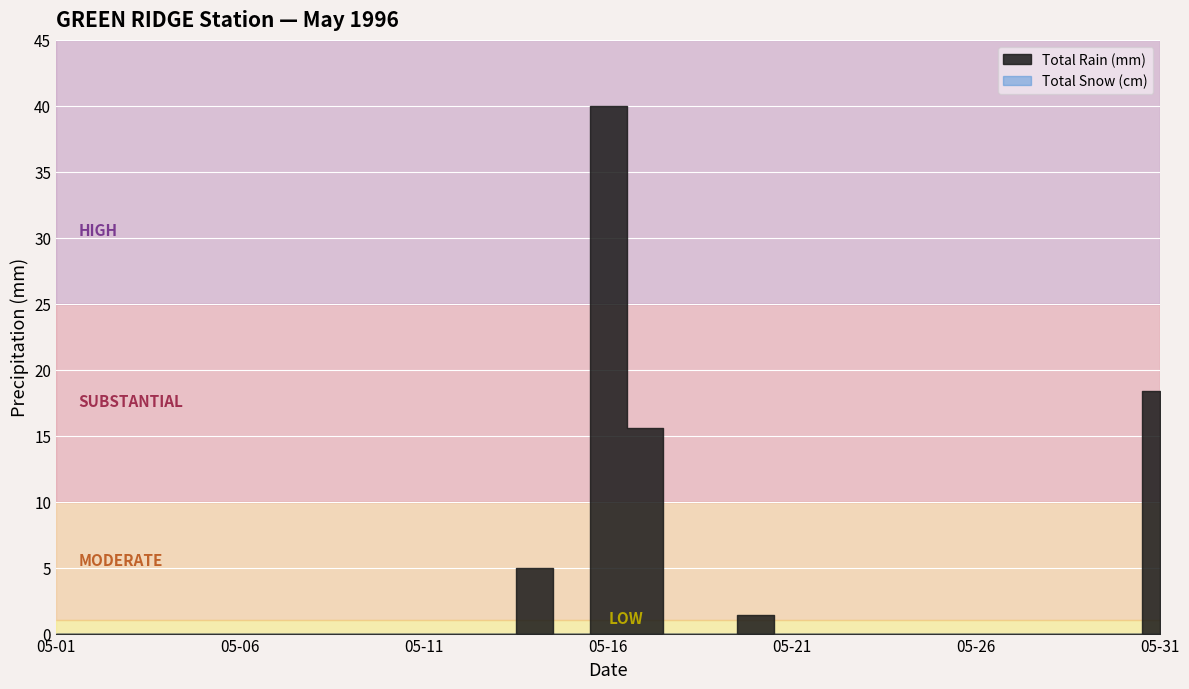

Reading right to left, what are all the values shown in this chart?

Total Rain (mm): 18.4	0.0	0.0	0.0	0.0	0.0	0.0	0.0	0.0	0.0	0.0	1.4	0.0	0.0	15.6	40.0	0.0	5.0	0.0	0.0	0.0	0.0	0.0	0.0	0.0	0.0	0.0	0.0	0.0	0.0	0.0
Total Snow (cm): 0.0	0.0	0.0	0.0	0.0	0.0	0.0	0.0	0.0	0.0	0.0	0.0	0.0	0.0	0.0	0.0	0.0	0.0	0.0	0.0	0.0	0.0	0.0	0.0	0.0	0.0	0.0	0.0	0.0	0.0	0.0
Total Precip (mm): 18.4	0.0	0.0	0.0	0.0	0.0	0.0	0.0	0.0	0.0	0.0	1.4	0.0	0.0	15.6	40.0	0.0	5.0	0.0	0.0	0.0	0.0	0.0	0.0	0.0	0.0	0.0	0.0	0.0	0.0	0.0